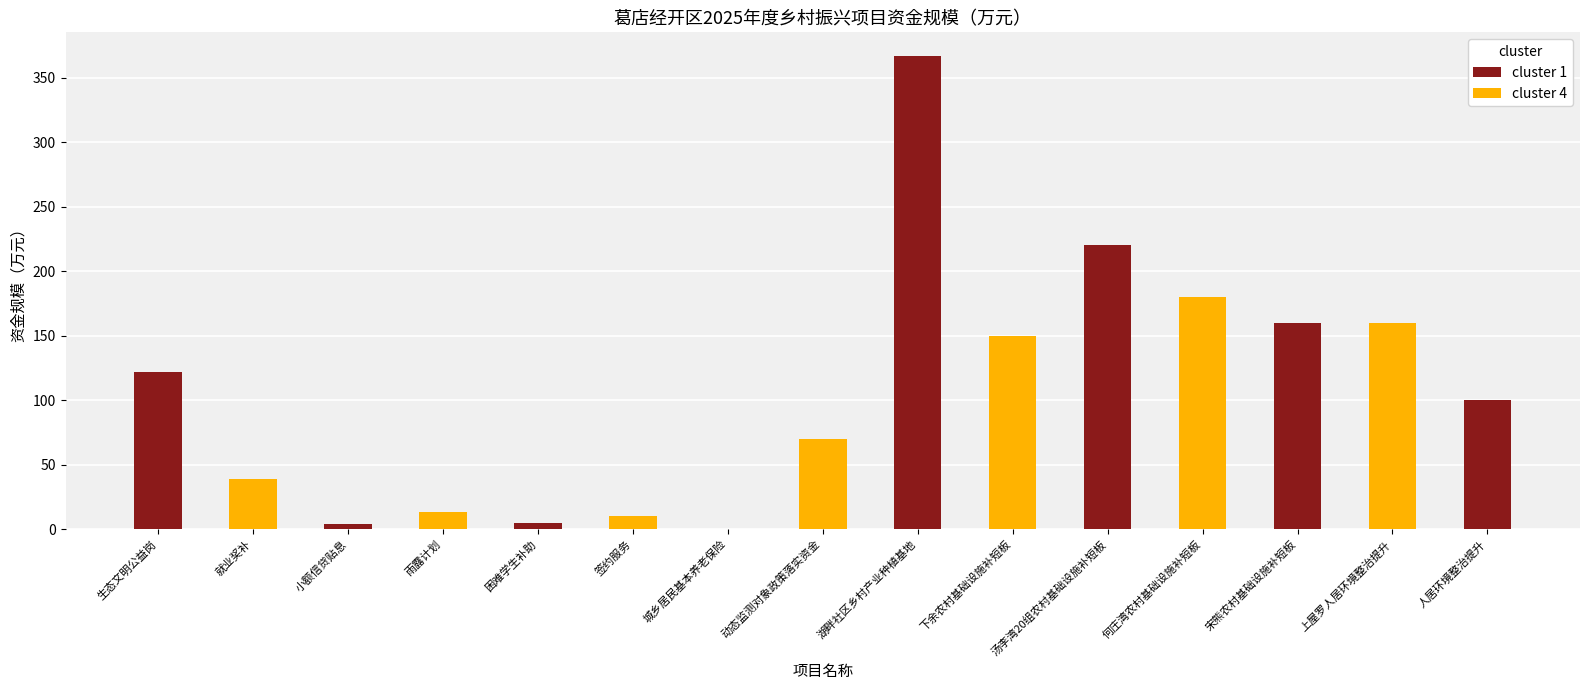

What is the greatest value displayed?

367.0